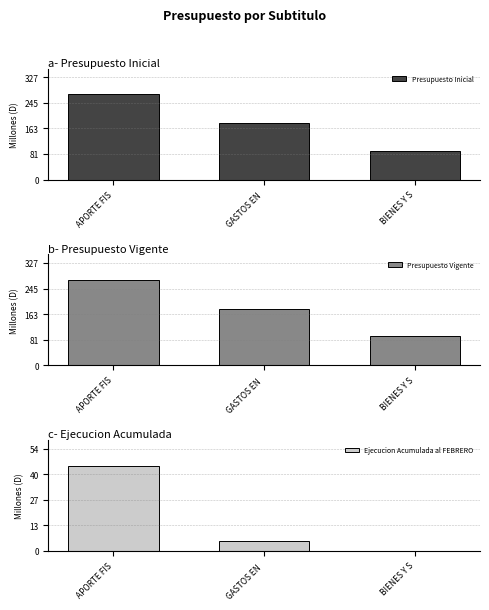

What is the difference between the maximum and minimum values in the Presupuesto Inicial series?

180